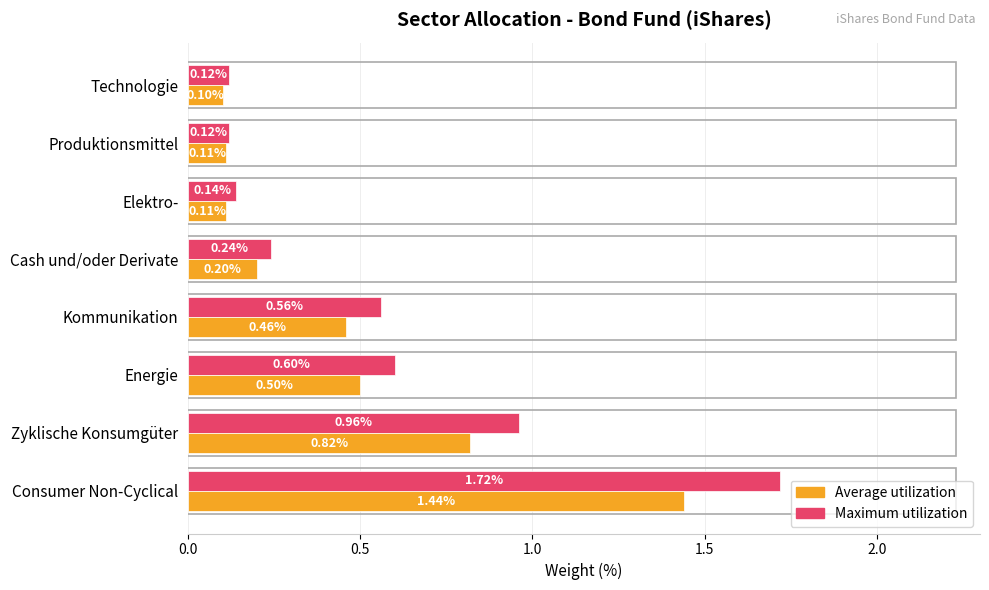

Which label corresponds to the smallest value in the chart?

Technologie